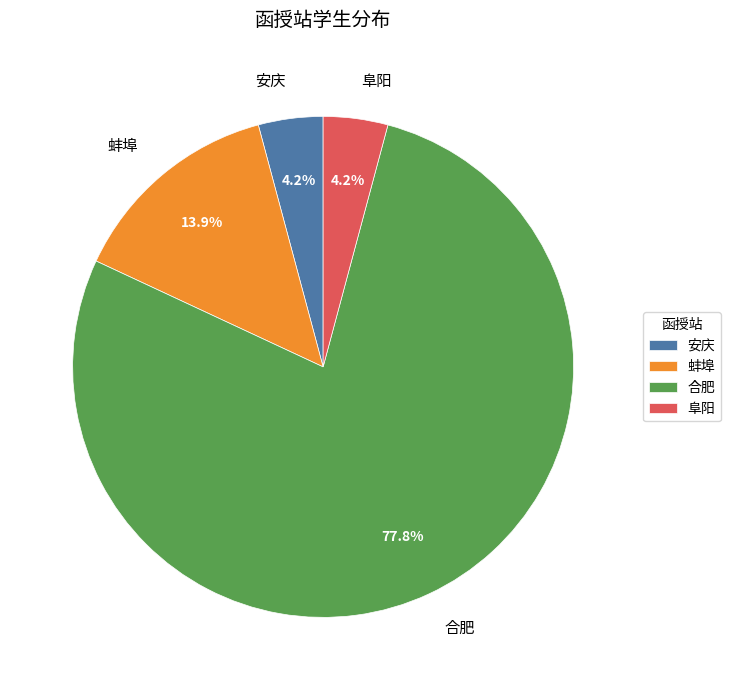

Which slice is the largest?

合肥